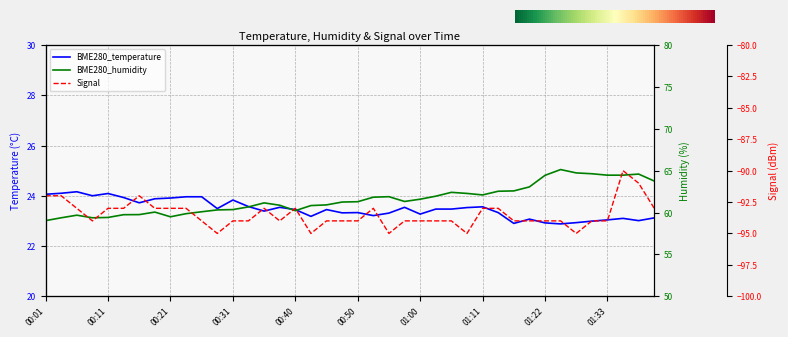

What is the label of the 17th point from the left?

00:40